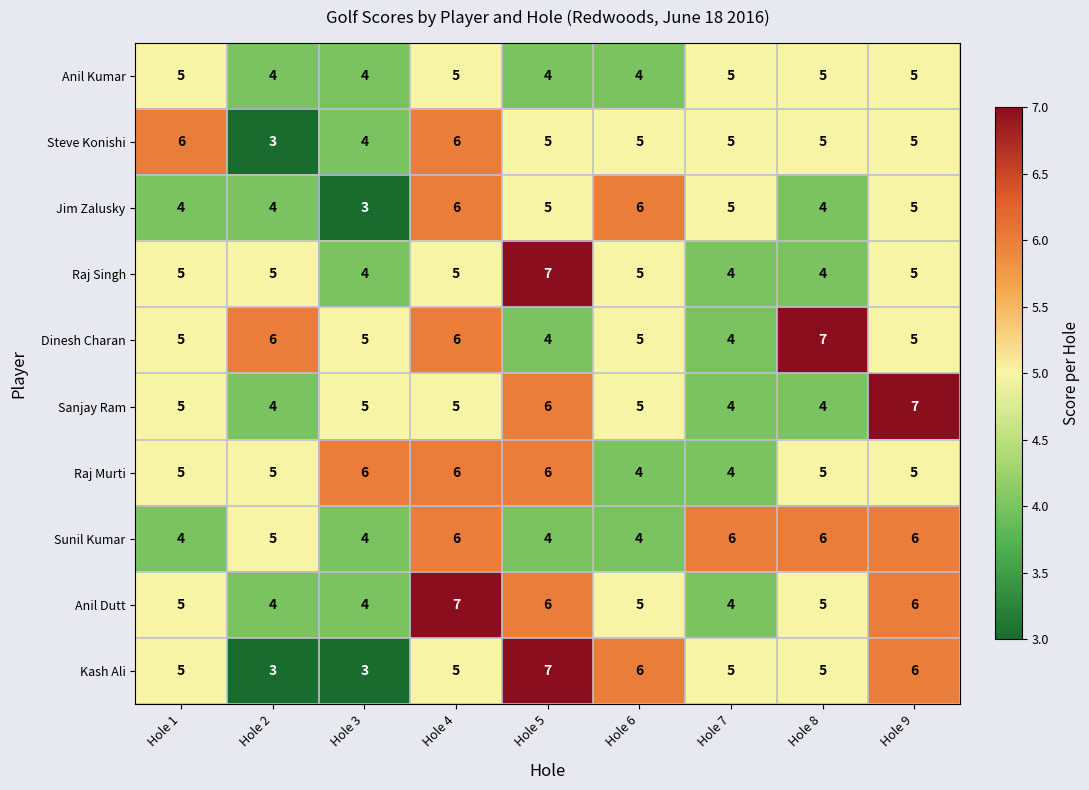

Is it true that Steve Konishi equals 6 at Hole 4?

True